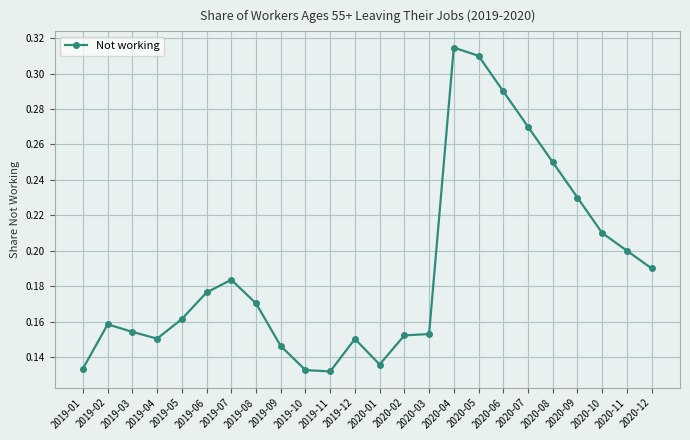

The chart shows a value of 0.2 at 2019-07. True or false?

True